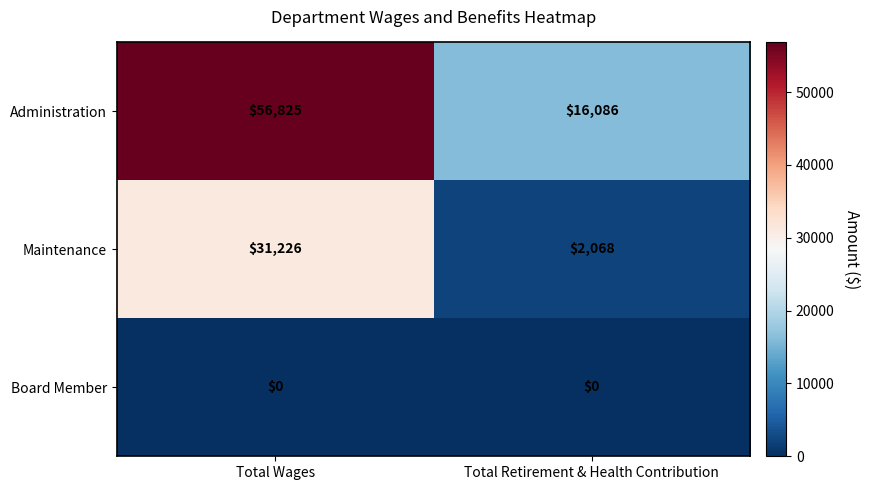

Rank the series by their maximum value, from highest to lowest.

Administration, Maintenance, Board Member